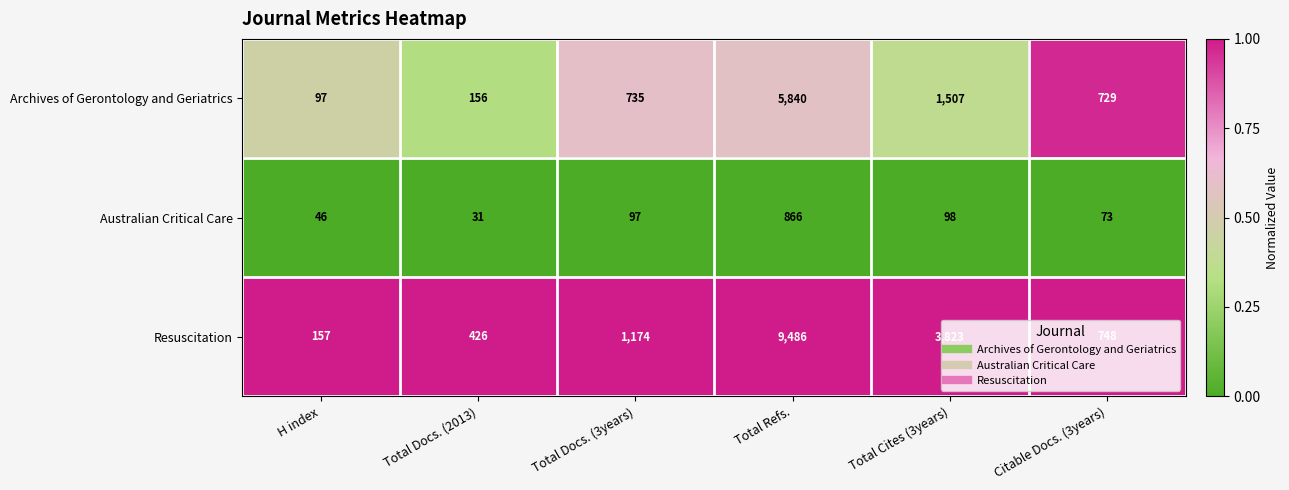

What is the maximum value shown in the chart?

9486